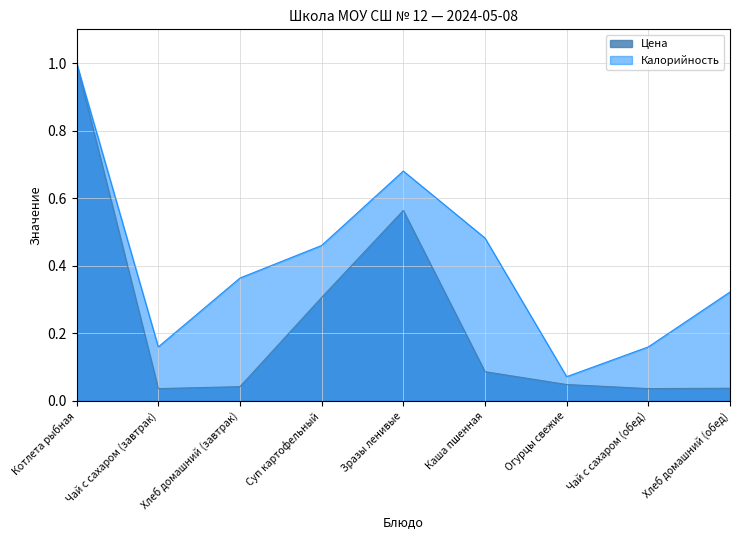

Rank the series at Хлеб домашний (обед) from lowest to highest value.

Цена, Калорийность